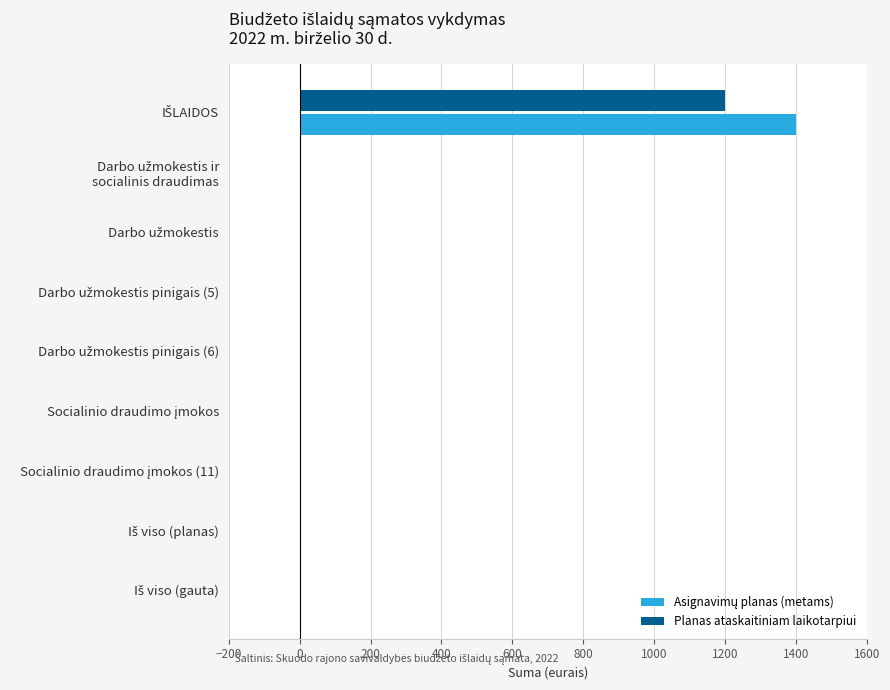

What is the maximum value for Planas ataskaitiniam laikotarpiui?

1200